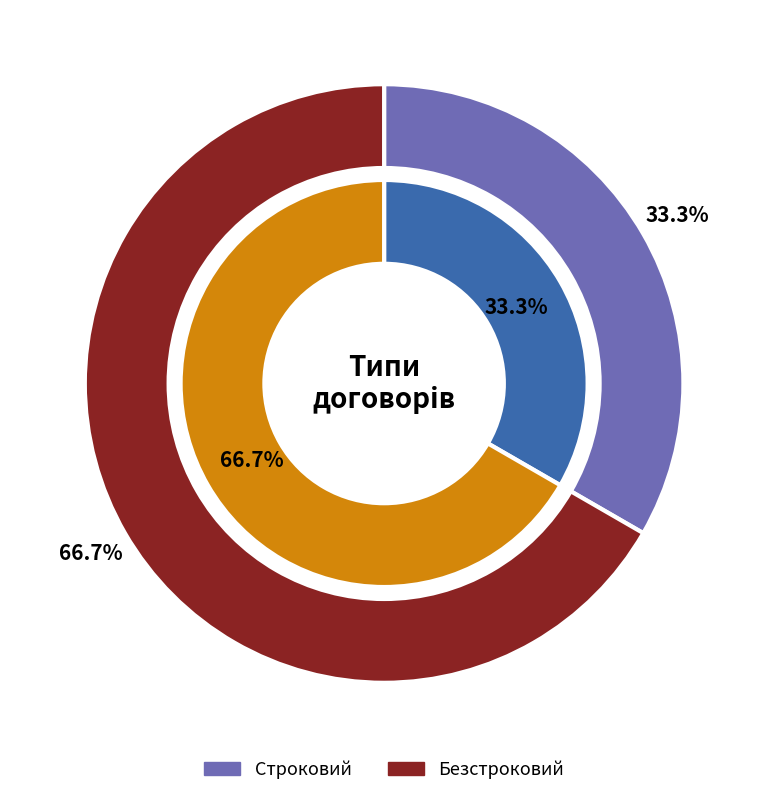

To the nearest percent, what is the average slice percentage?

50%